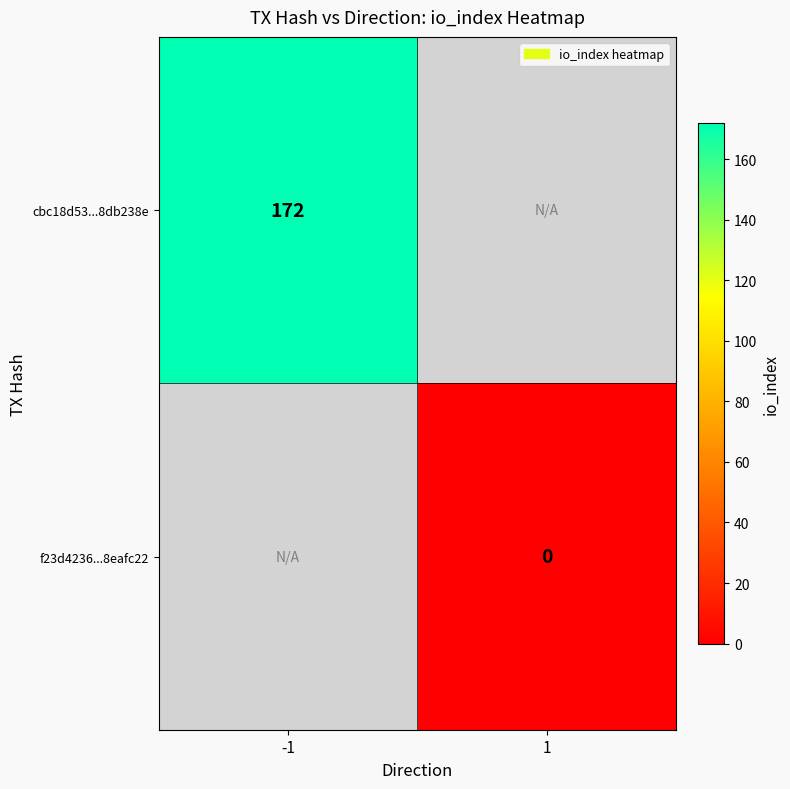

The value of cbc18d53...8db238e at -1 is 172. True or false?

True